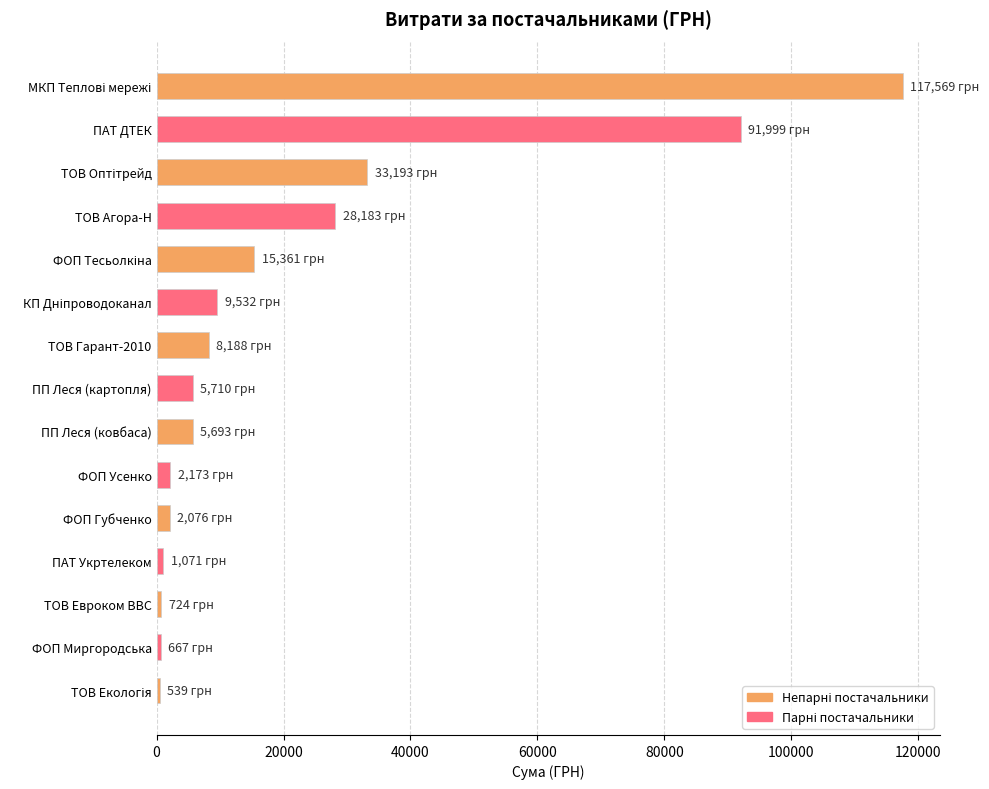

What is the label of the 5th bar from the bottom?

ФОП Губченко